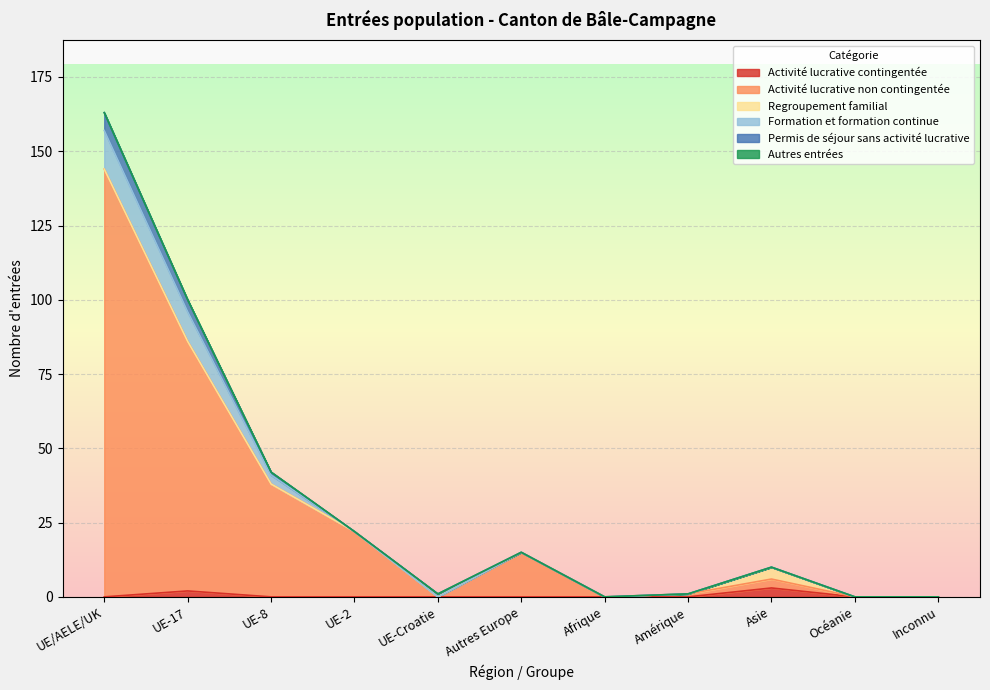

Between Océanie and UE-8, which is larger?

Océanie